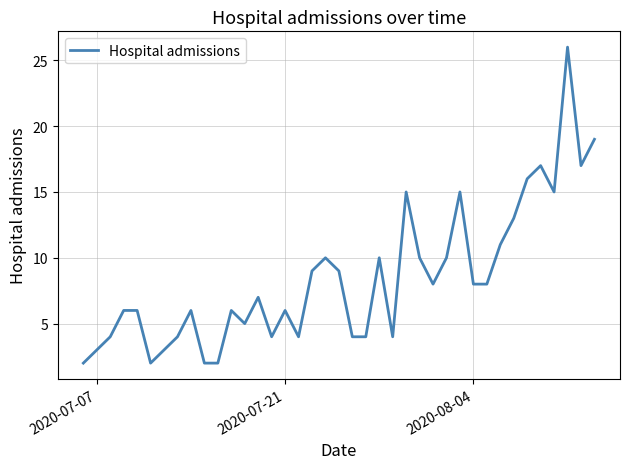

What is the greatest value displayed?

26